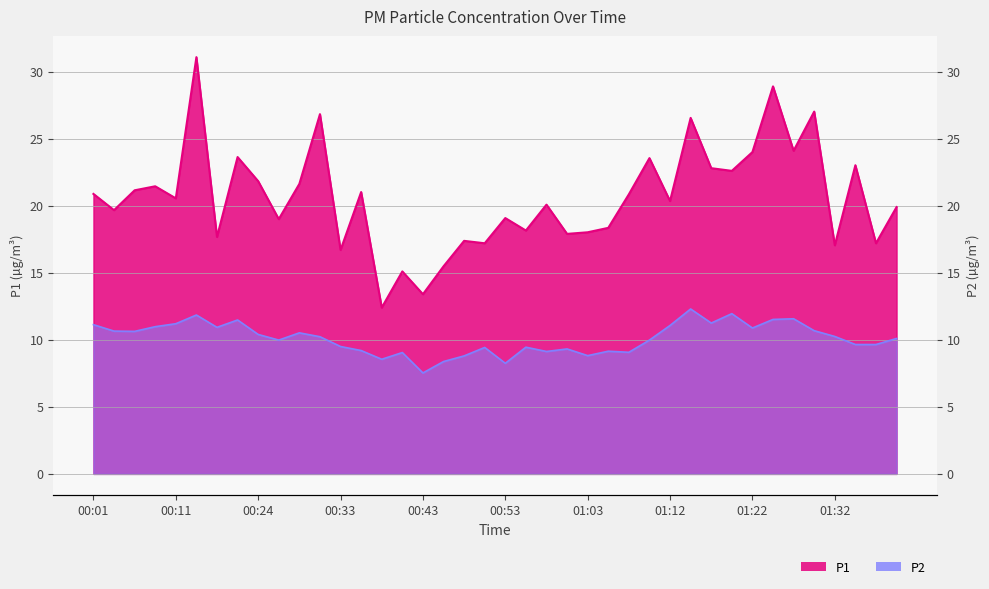

What is the average value of the P2 series?

10.1